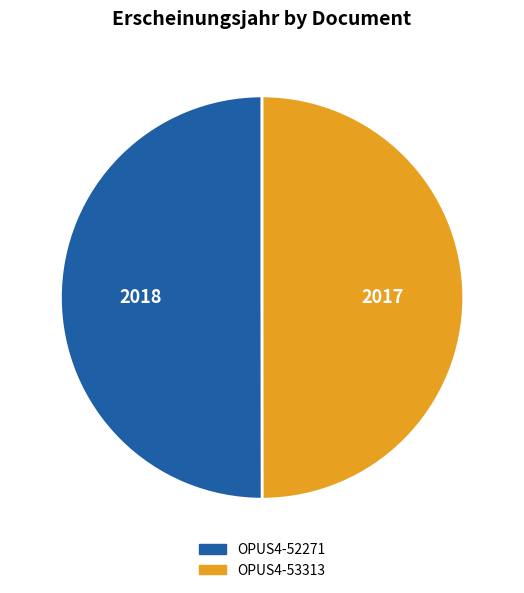

True or false: OPUS4-52271 accounts for 41% of the total.

False